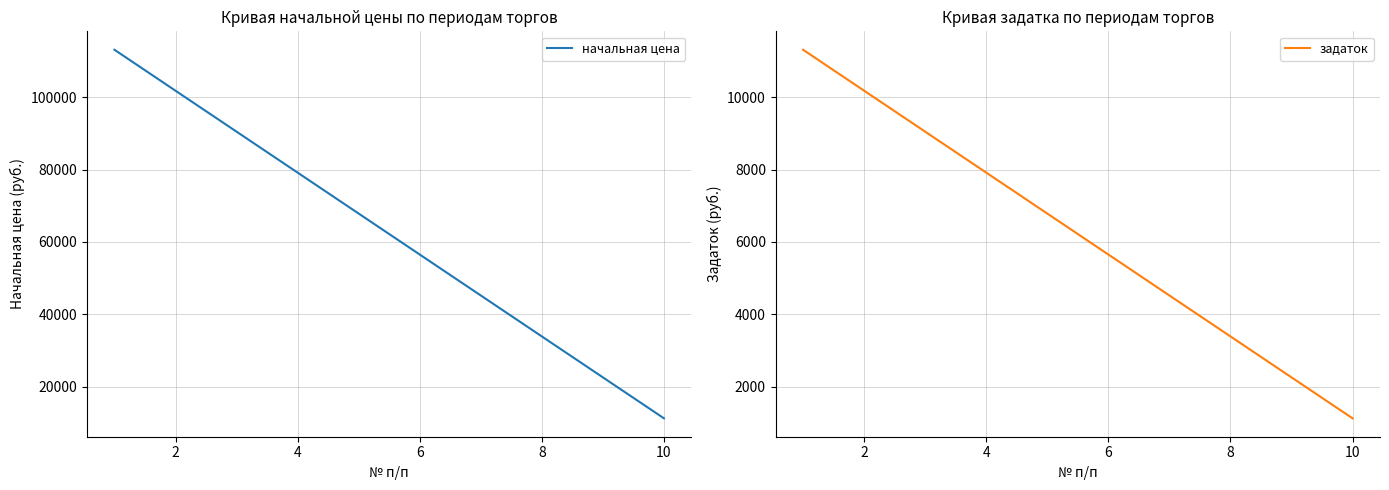

True or false: задаток and начальная цена cross at least once.

False